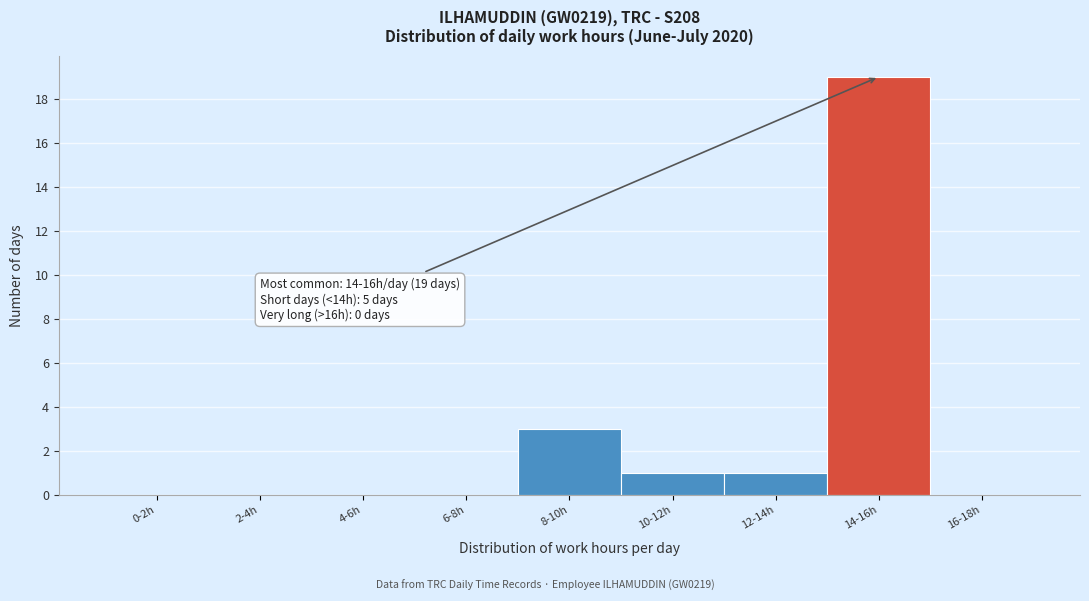

Reading left to right, list all the values displayed in this chart.

0-2h=0	2-4h=0	4-6h=0	6-8h=0	8-10h=3	10-12h=1	12-14h=1	14-16h=19	16-18h=0